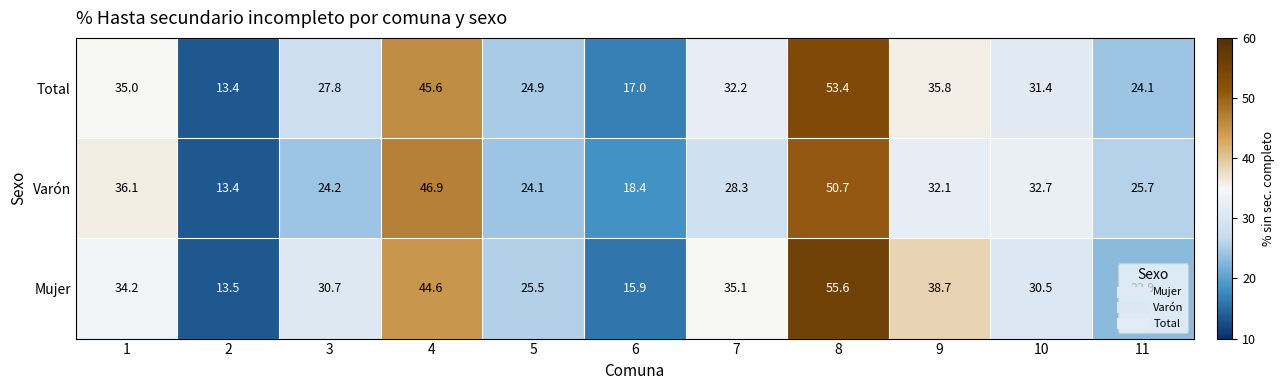

At how many categories does at least one series exceed 37?

3